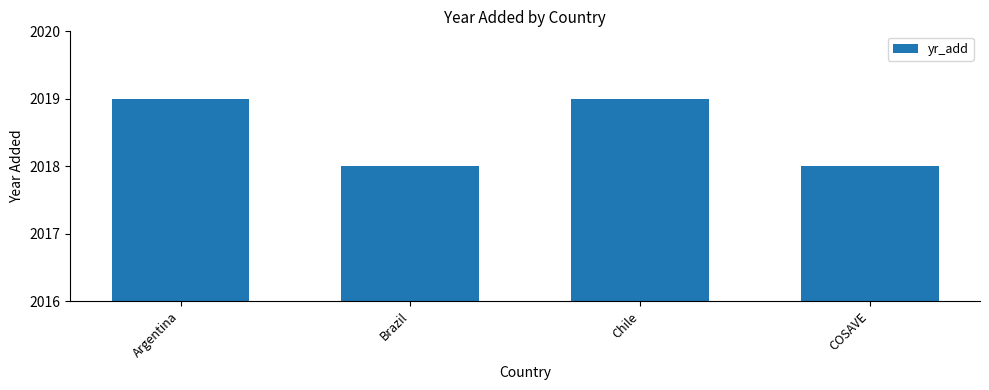

How many values are below 2019?

2